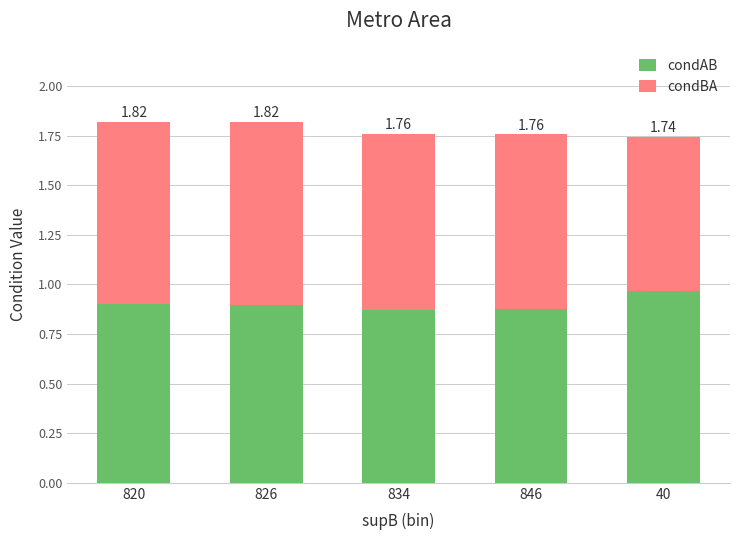

What is the sum of all condAB values?

4.5